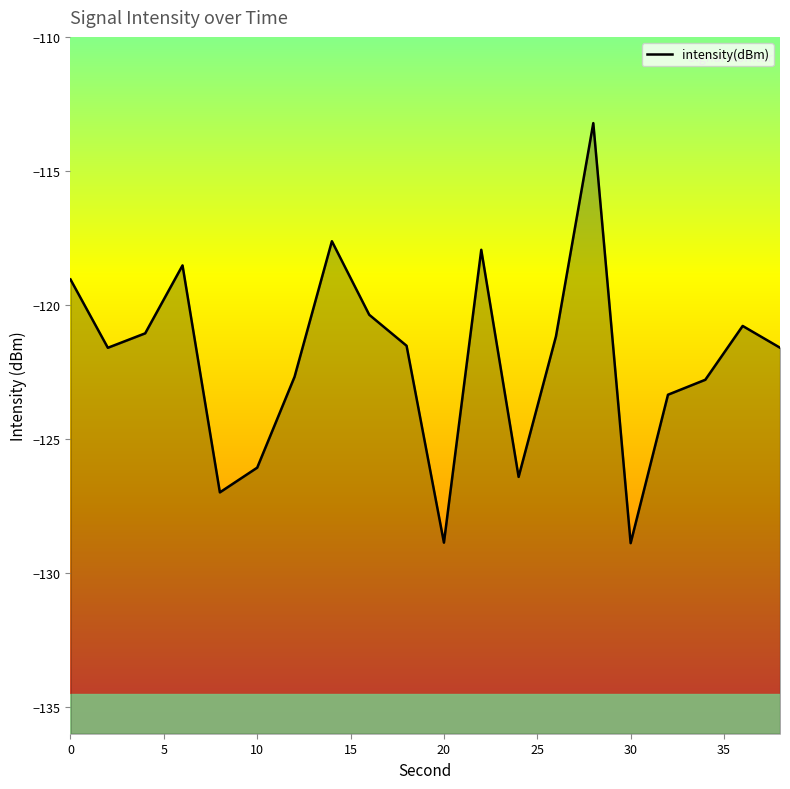

What is the maximum value shown in the chart?

-113.2